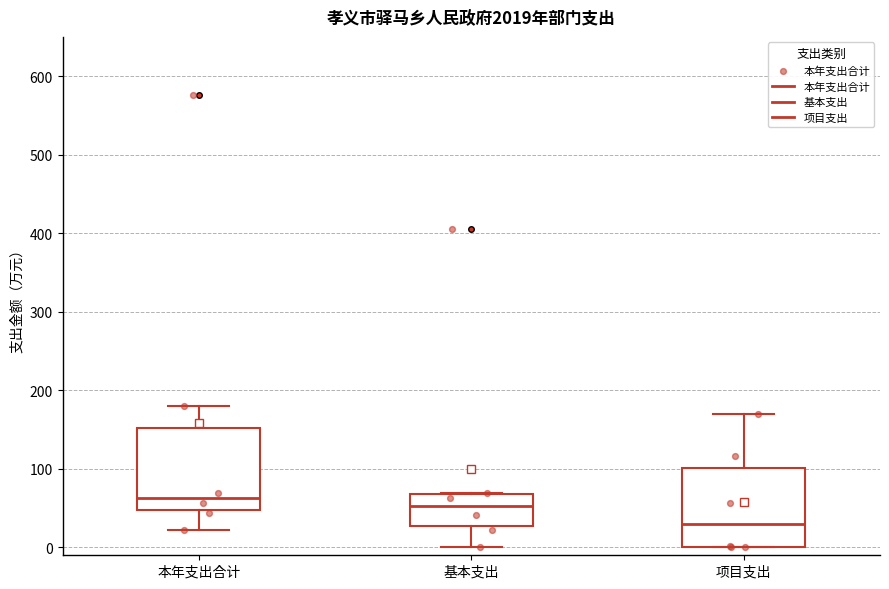

Which box has the lowest median line?

项目支出